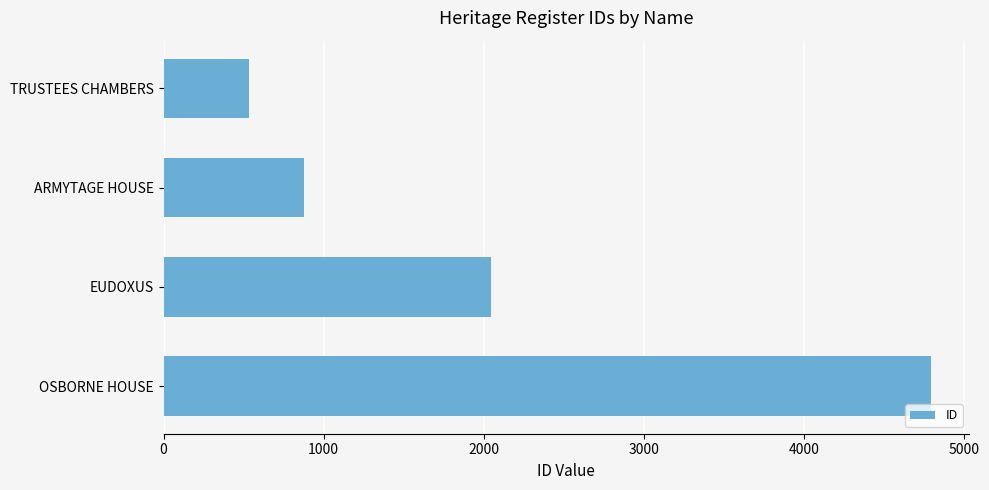

What is the maximum value shown in the chart?

4789